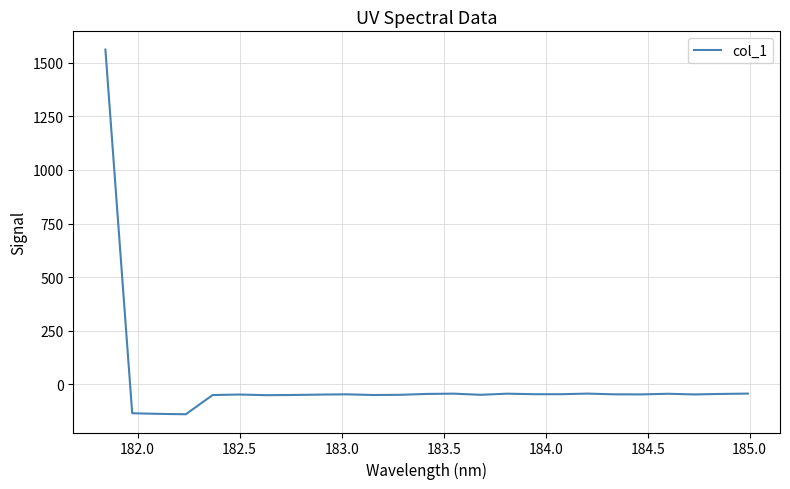

What is the difference between the maximum and minimum values?

1703.6